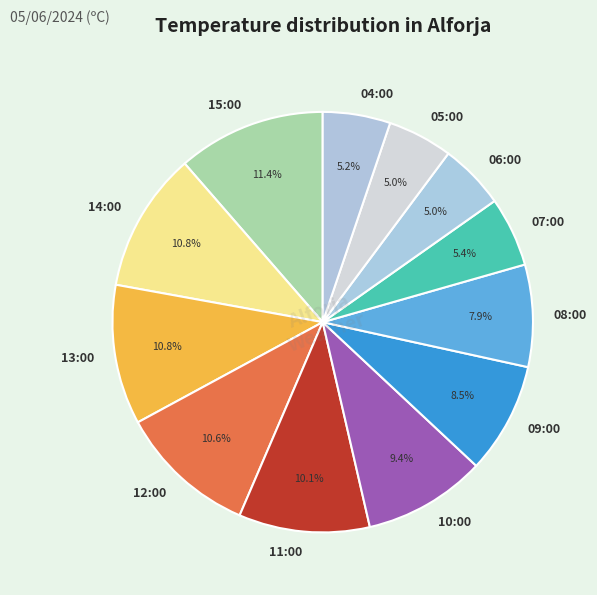

Which has a higher value, 09:00 or 12:00?

12:00